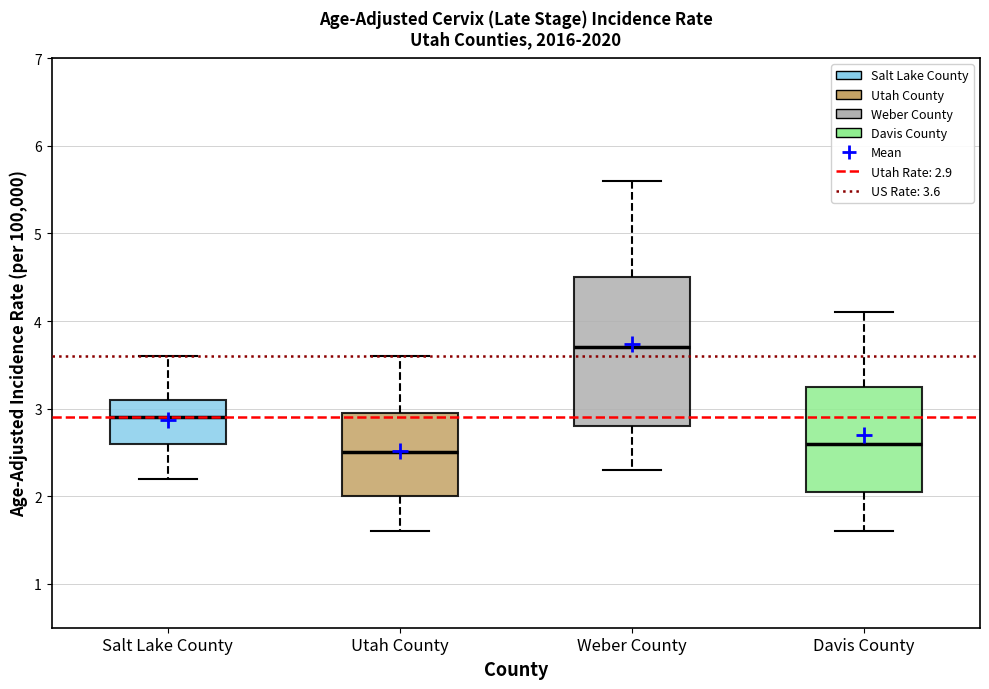

Reading left to right, transcribe this box plot: for each box, give where its median line is, the range the box spans, and where its two whiskers end, as read against the y-axis. The values are not printed on the chart, so give them approximately, as read against the axis.

Salt Lake County: median 2.9, box 2.6 to 3.1, whiskers 2.2 to 3.6
Utah County: median 2.5, box 2.0 to 3.0, whiskers 1.6 to 3.6
Weber County: median 3.7, box 2.8 to 4.5, whiskers 2.3 to 5.6
Davis County: median 2.6, box 2.1 to 3.3, whiskers 1.6 to 4.1